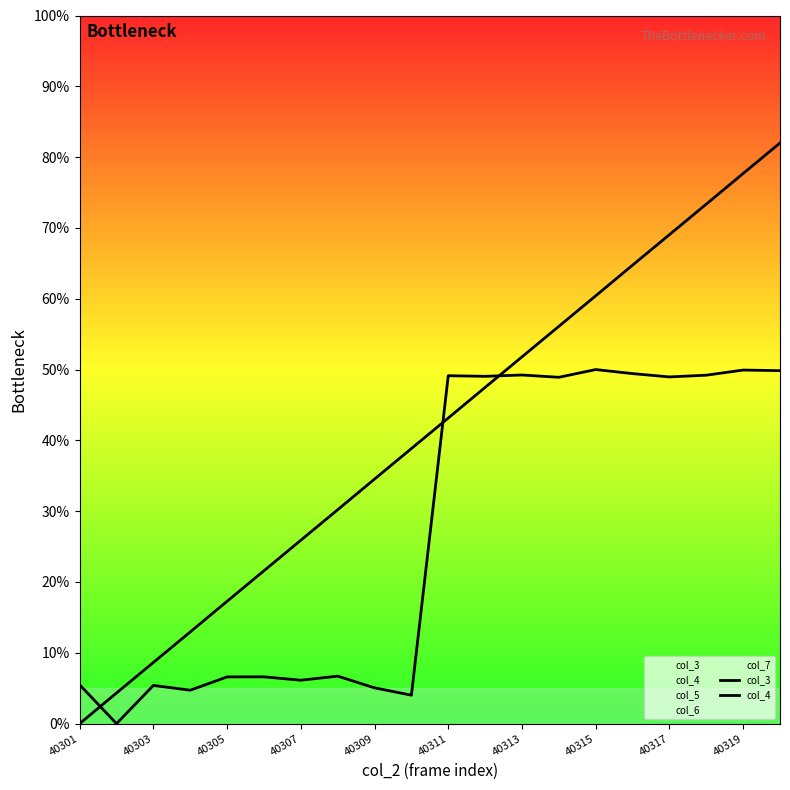

At how many categories does at least one series exceed 22?

14